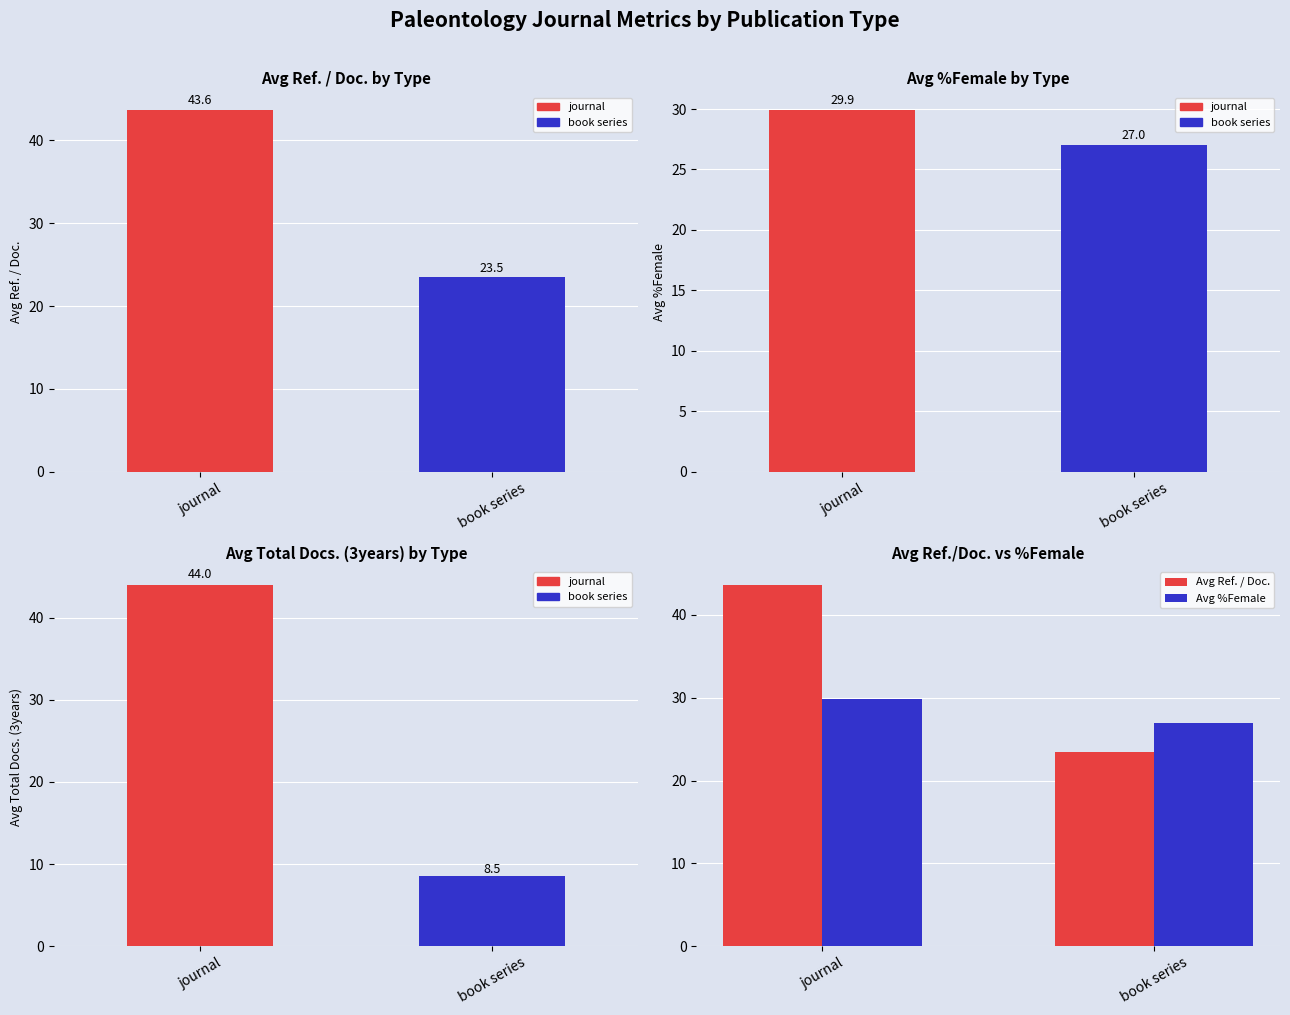

Between journal and book series, which series saw the biggest shift?

Avg Total Docs. (3years)